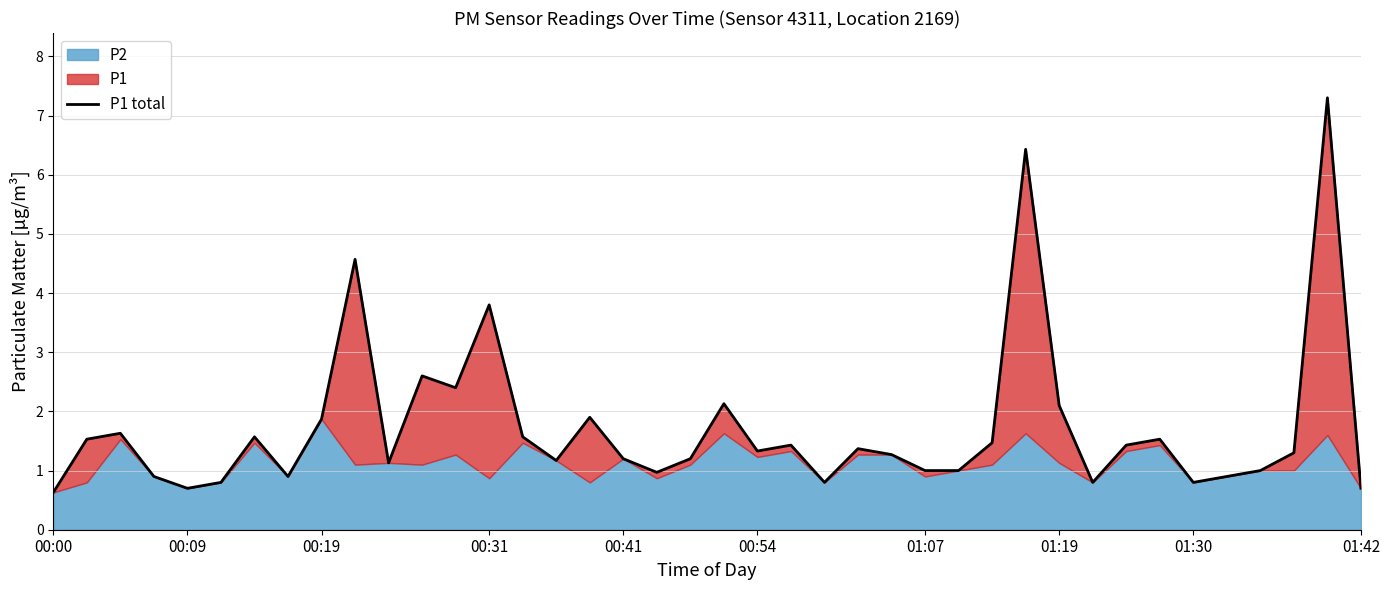

What is the sum of all values?

69.1